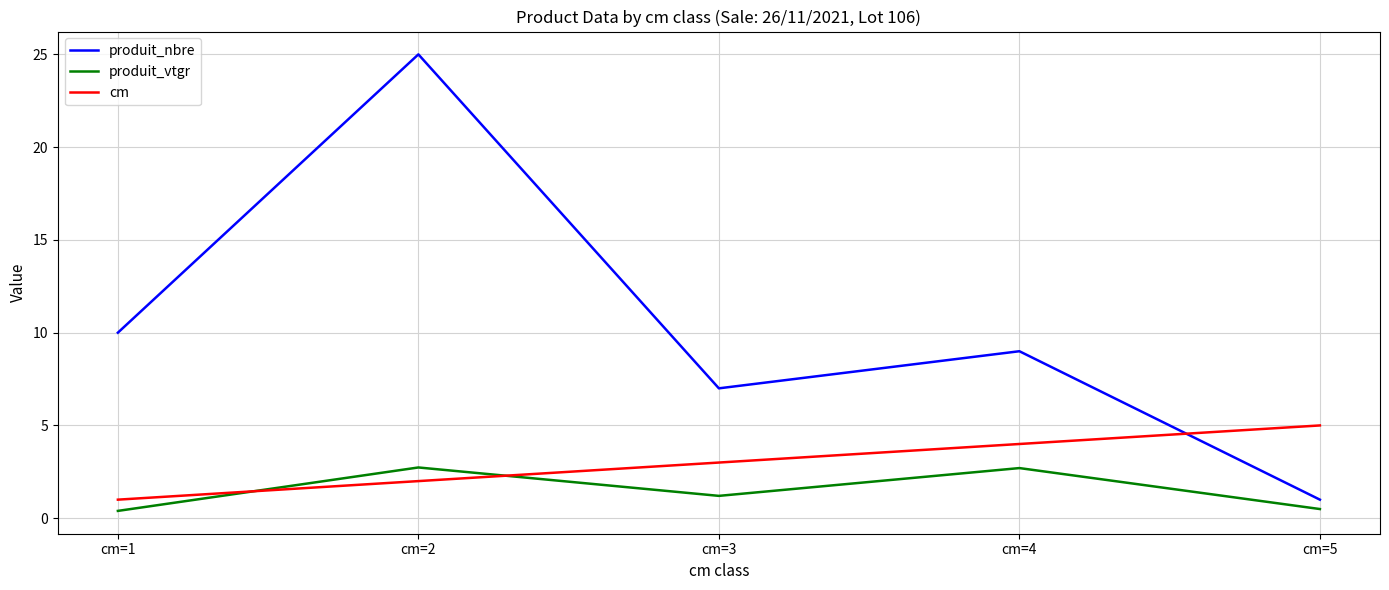

What is the average value of the produit_nbre series?

10.4